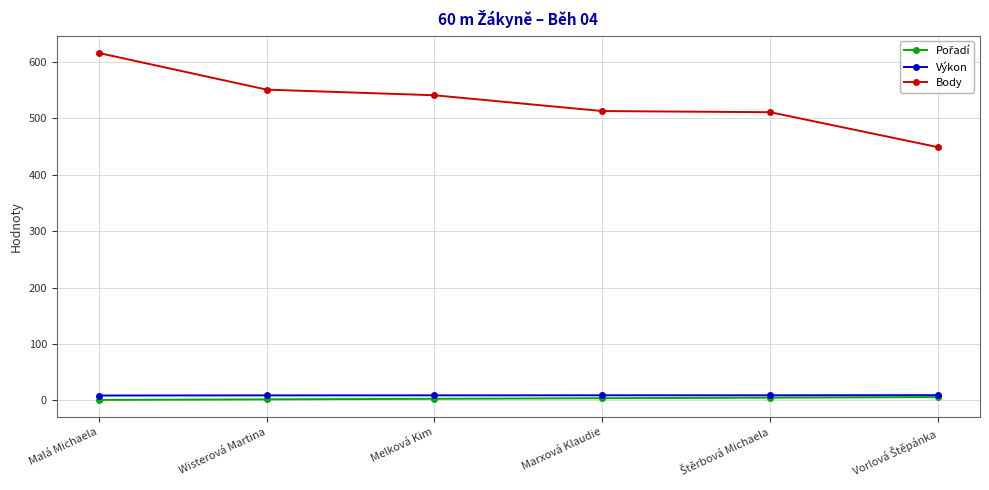

Which label corresponds to the largest value in the chart?

Malá Michaela